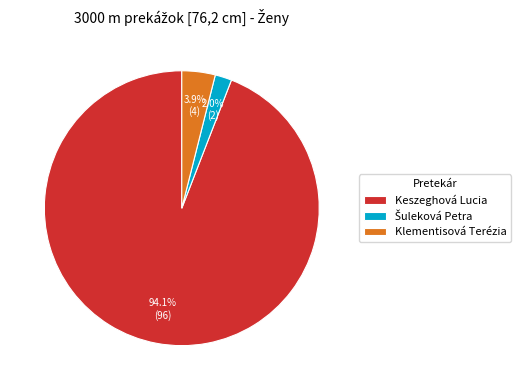

How much of the chart is everything except Klementisová Terézia?

96.1%